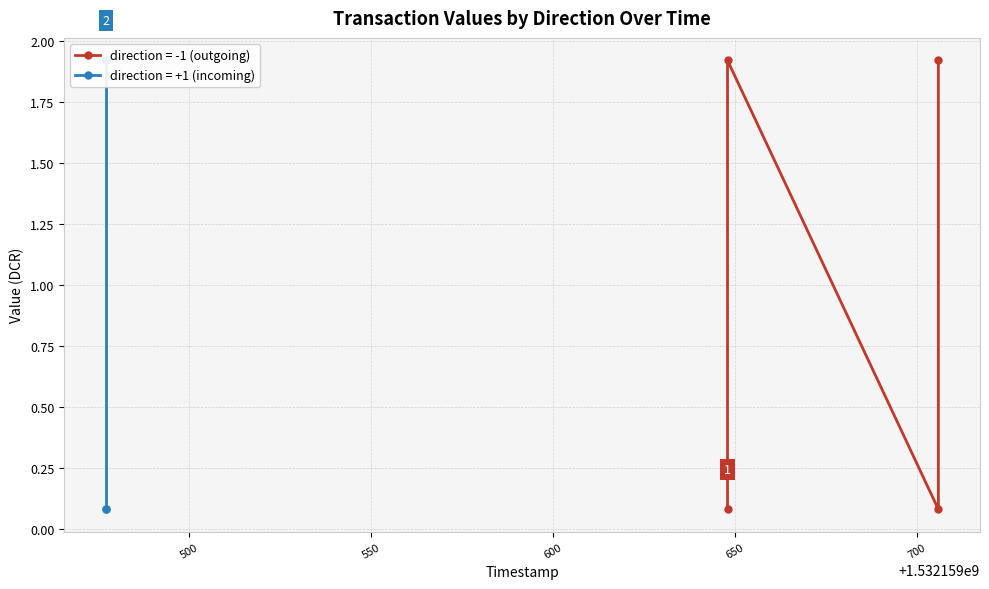

How many series are shown in this chart?

2